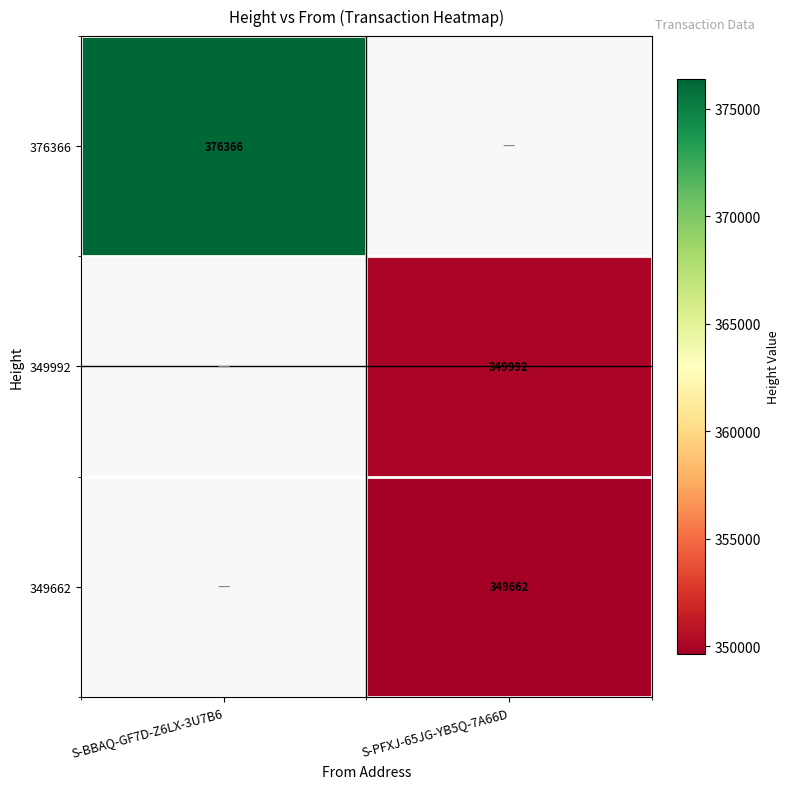

At which category is the sum across all series the highest?

S-PFXJ-65JG-YB5Q-7A66D